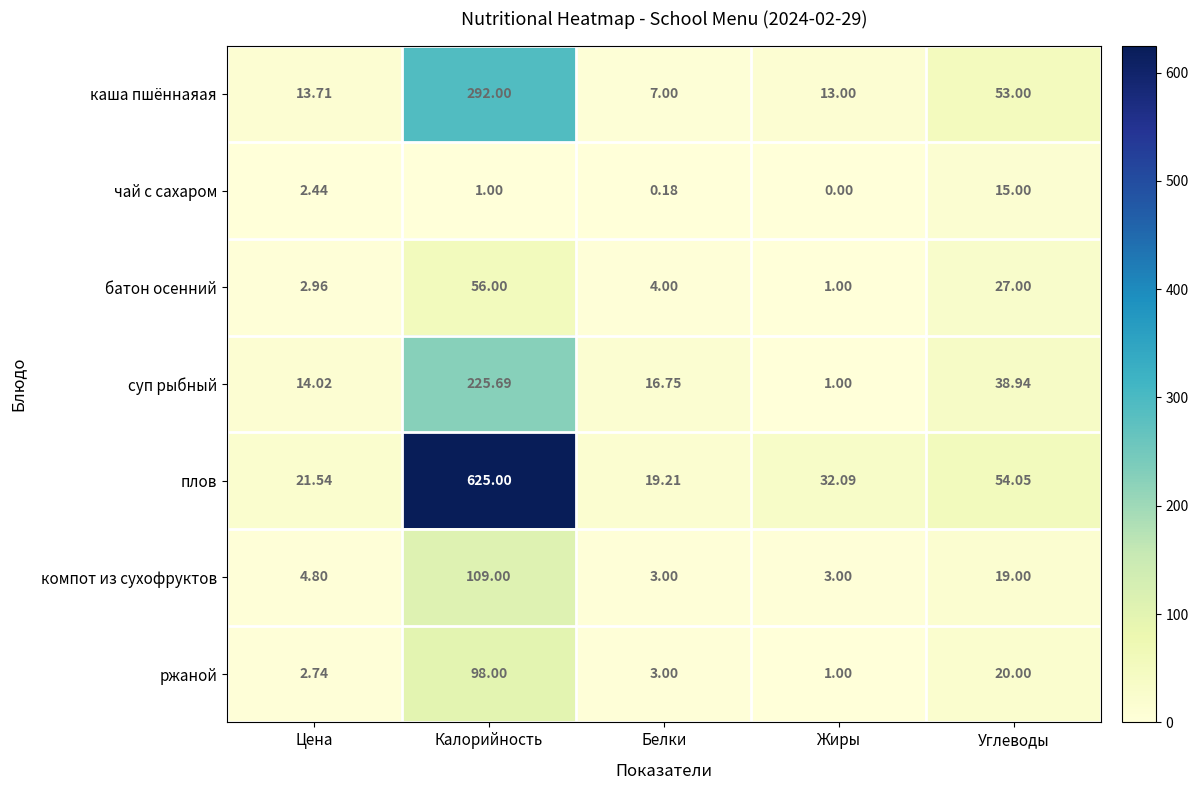

Between Белки and Углеводы, which series saw the biggest shift?

каша пшённаяая